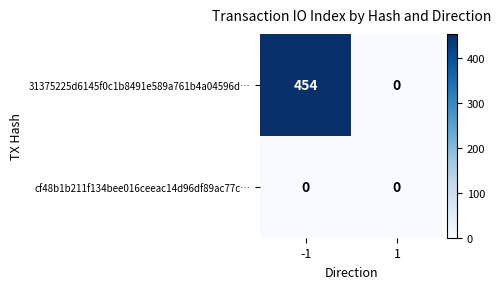

What is the sum of the 31375225d6145f0c1b8491e589a761b4a04596d… values at 1 and -1?

454